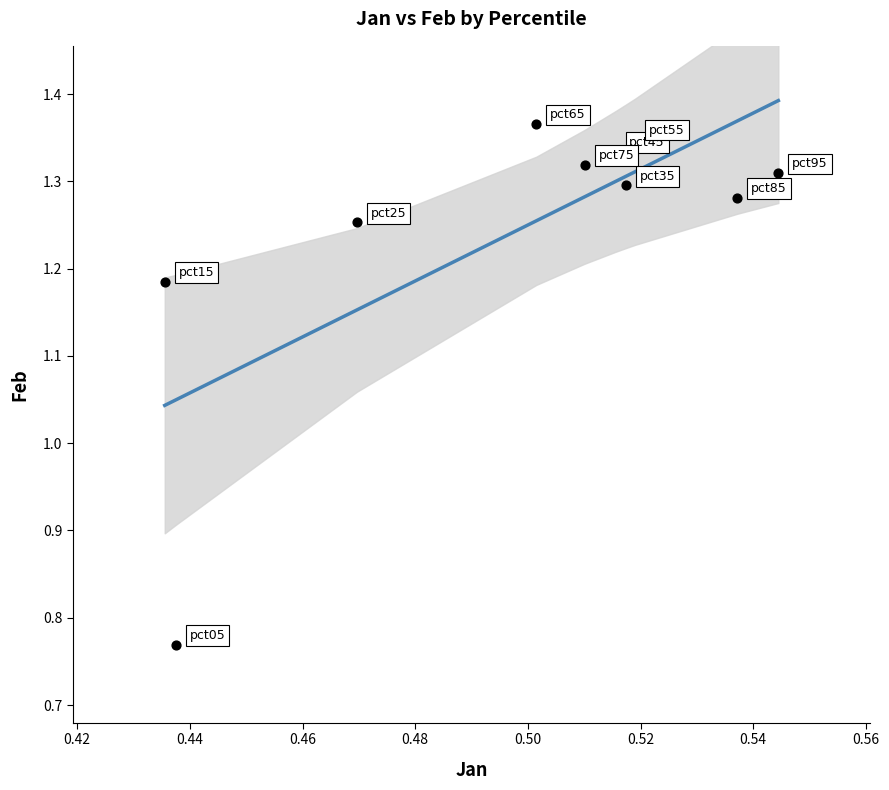

What is the range of Y values (max minus min)?

0.6